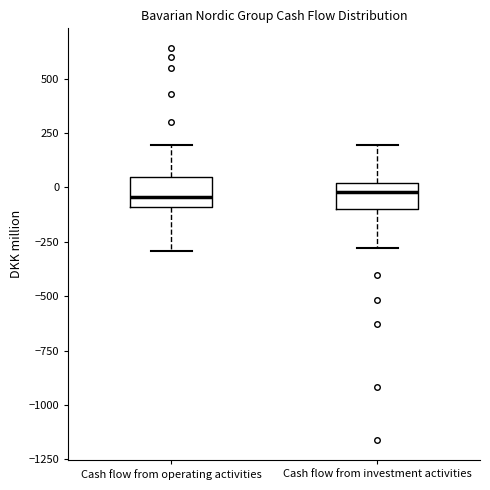

Where does the lower whisker of the box for Cash flow from investment activities end on the y-axis? The values are not printed on the chart, so give them approximately, as read against the axis.

-300